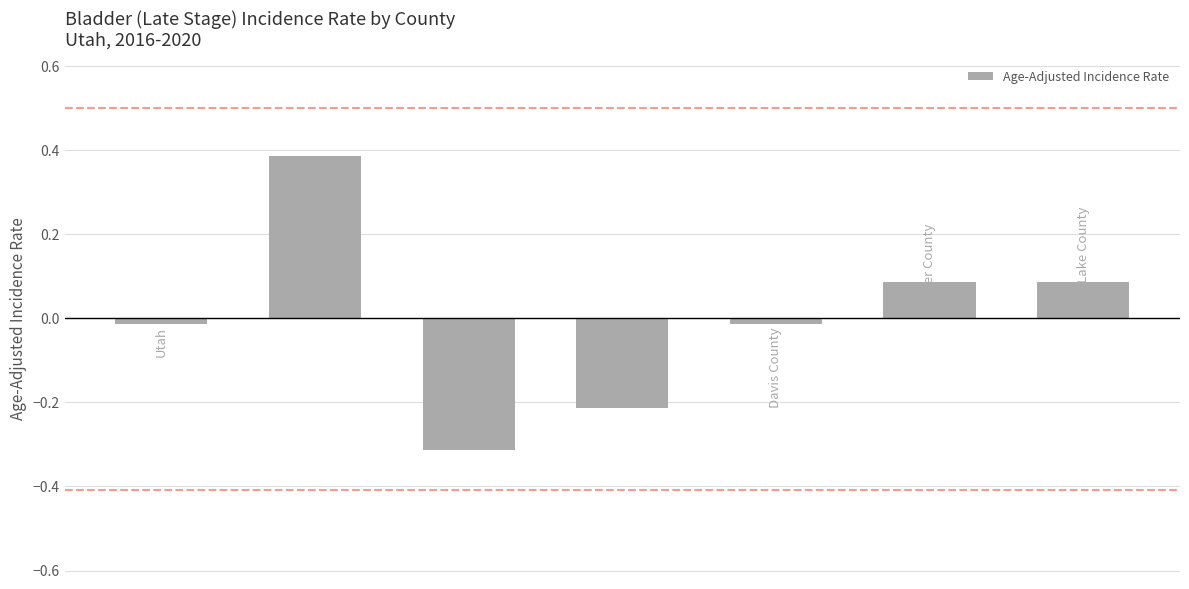

What is the difference between the maximum and minimum values?

0.7